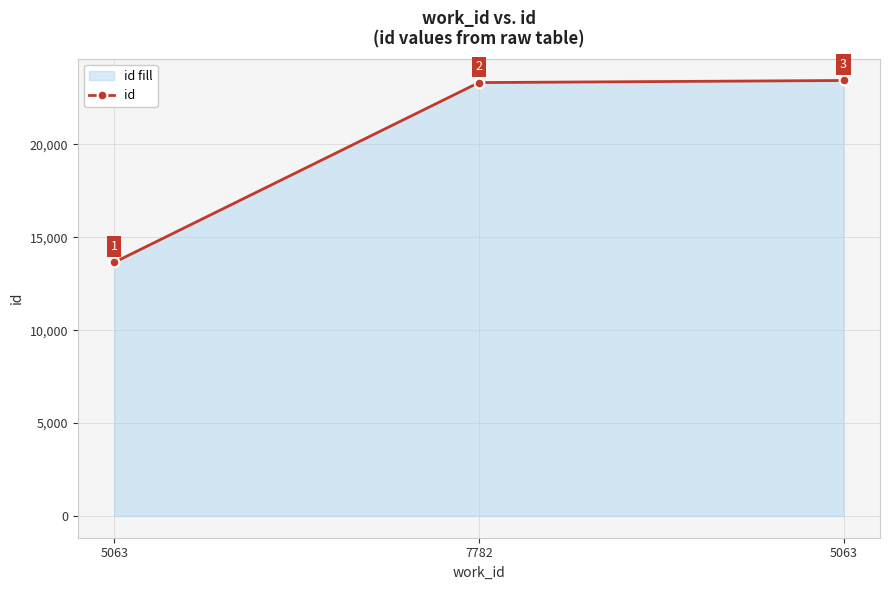

List the labels in order of value, largest first.

5063, 7782, 5063